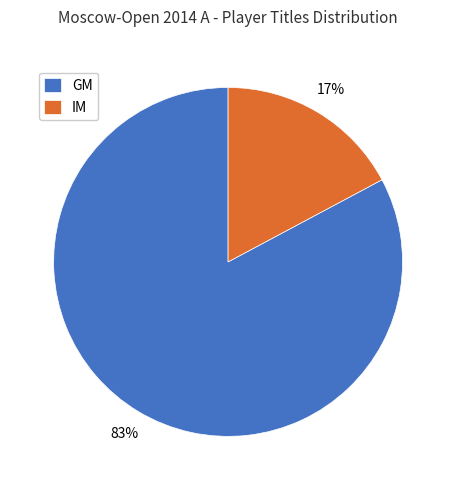

To the nearest percent, what portion does IM represent?

17%